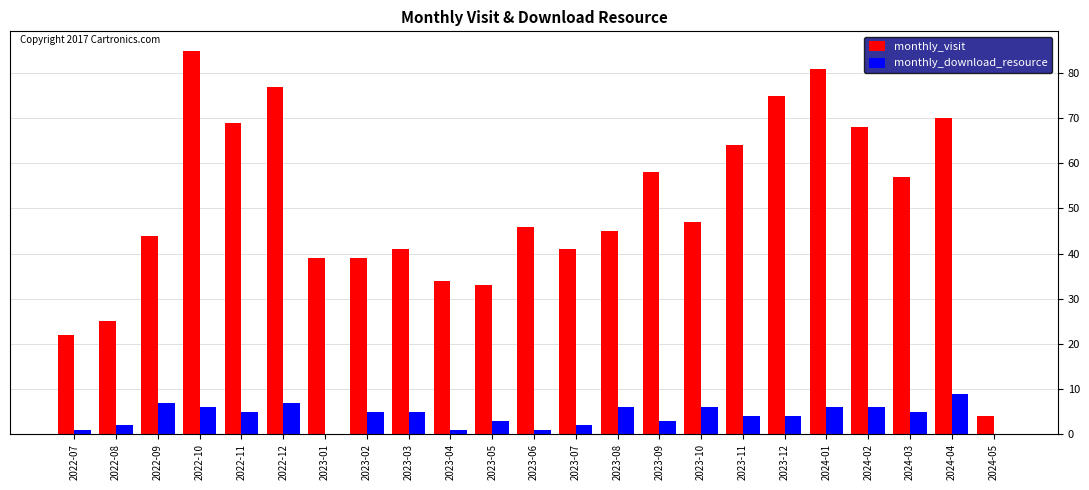

Reading left to right, transcribe all the data shown in this chart.

monthly_visit: 2022-07=22	2022-08=25	2022-09=44	2022-10=85	2022-11=69	2022-12=77	2023-01=39	2023-02=39	2023-03=41	2023-04=34	2023-05=33	2023-06=46	2023-07=41	2023-08=45	2023-09=58	2023-10=47	2023-11=64	2023-12=75	2024-01=81	2024-02=68	2024-03=57	2024-04=70	2024-05=4
monthly_download_resource: 2022-07=1	2022-08=2	2022-09=7	2022-10=6	2022-11=5	2022-12=7	2023-01=0	2023-02=5	2023-03=5	2023-04=1	2023-05=3	2023-06=1	2023-07=2	2023-08=6	2023-09=3	2023-10=6	2023-11=4	2023-12=4	2024-01=6	2024-02=6	2024-03=5	2024-04=9	2024-05=0